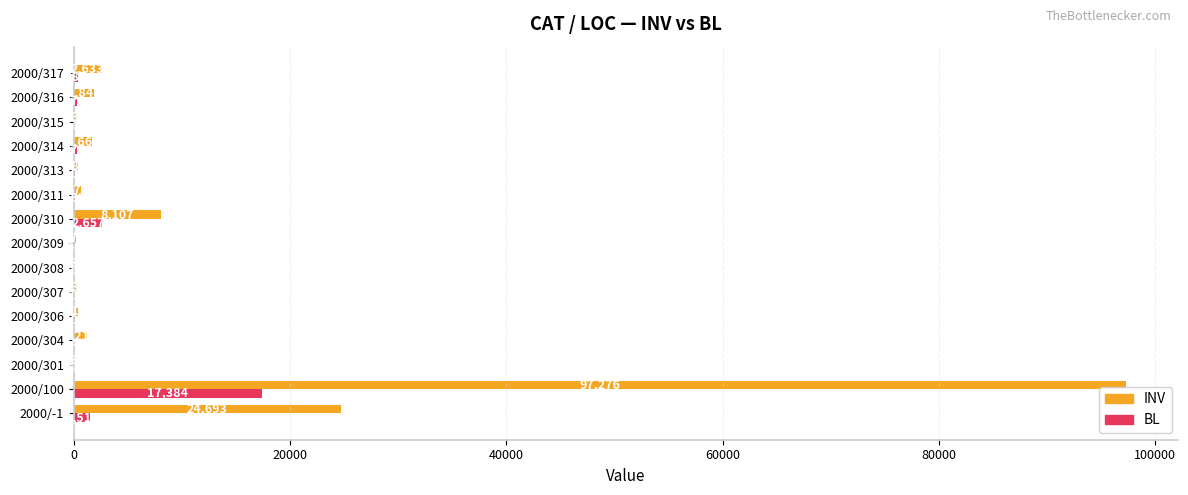

Count the number of data series in this chart.

2